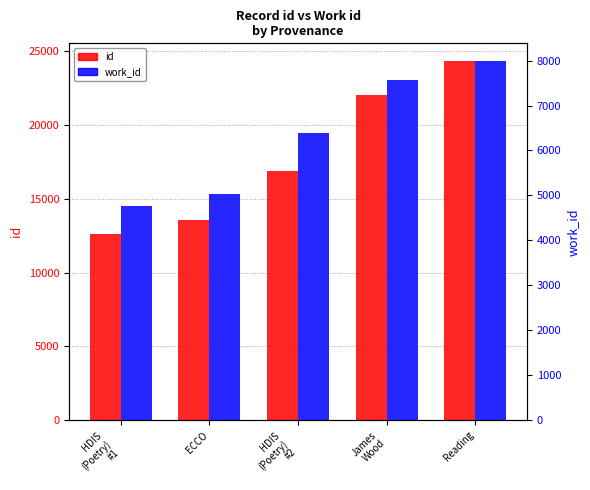

What is the label of the 4th bar from the right?

ECCO